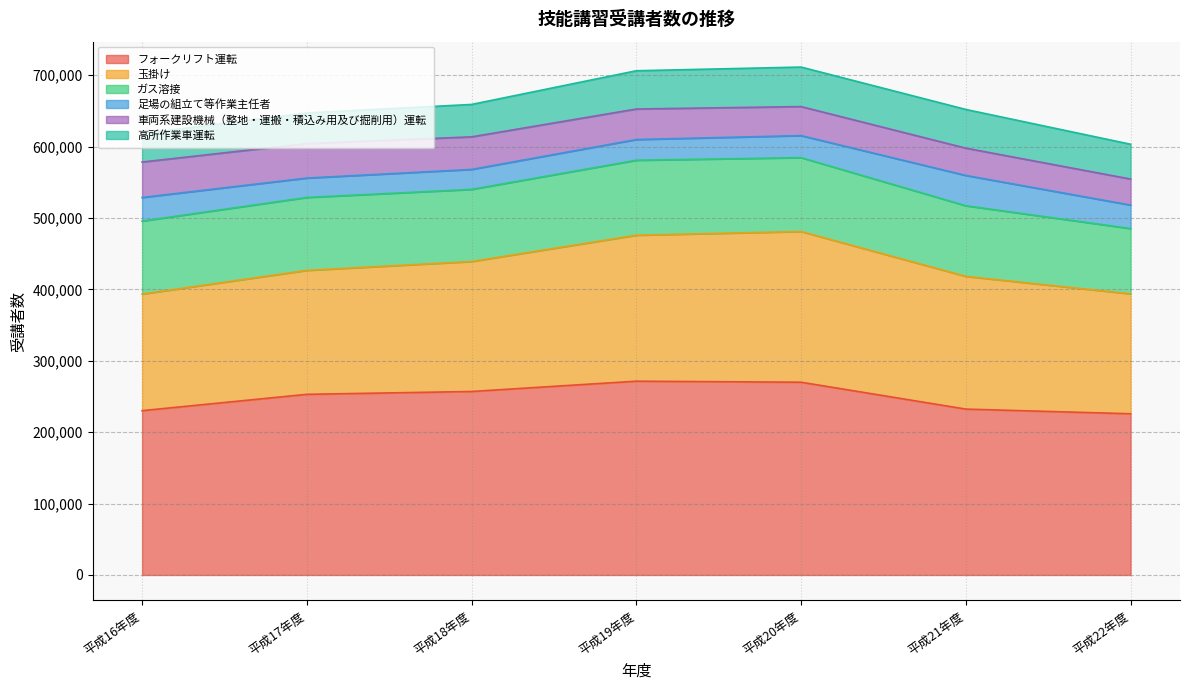

Count the number of data series in this chart.

6